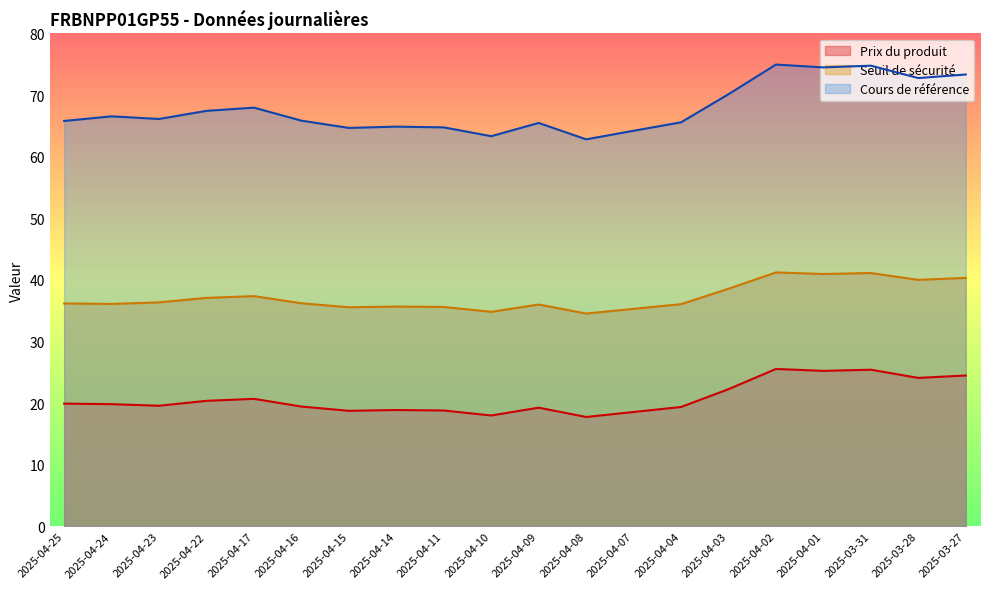

Reading left to right, what are all the values shown in this chart?

Prix du produit: 2025-04-25=19.9	2025-04-24=19.9	2025-04-23=19.6	2025-04-22=20.4	2025-04-17=20.7	2025-04-16=19.5	2025-04-15=18.8	2025-04-14=18.9	2025-04-11=18.8	2025-04-10=18.0	2025-04-09=19.3	2025-04-08=17.8	2025-04-07=18.6	2025-04-04=19.4	2025-04-03=22.3	2025-04-02=25.6	2025-04-01=25.2	2025-03-31=25.4	2025-03-28=24.1	2025-03-27=24.5
Seuil de sécurité: 2025-04-25=36.2	2025-04-24=36.1	2025-04-23=36.4	2025-04-22=37.1	2025-04-17=37.4	2025-04-16=36.2	2025-04-15=35.6	2025-04-14=35.7	2025-04-11=35.6	2025-04-10=34.8	2025-04-09=36.0	2025-04-08=34.6	2025-04-07=35.3	2025-04-04=36.1	2025-04-03=38.6	2025-04-02=41.2	2025-04-01=41.0	2025-03-31=41.1	2025-03-28=40.0	2025-03-27=40.3
Cours de référence: 2025-04-25=65.8	2025-04-24=66.5	2025-04-23=66.1	2025-04-22=67.4	2025-04-17=68.0	2025-04-16=65.8	2025-04-15=64.7	2025-04-14=64.9	2025-04-11=64.8	2025-04-10=63.3	2025-04-09=65.5	2025-04-08=62.8	2025-04-07=64.2	2025-04-04=65.6	2025-04-03=70.1	2025-04-02=75.0	2025-04-01=74.5	2025-03-31=74.8	2025-03-28=72.8	2025-03-27=73.3